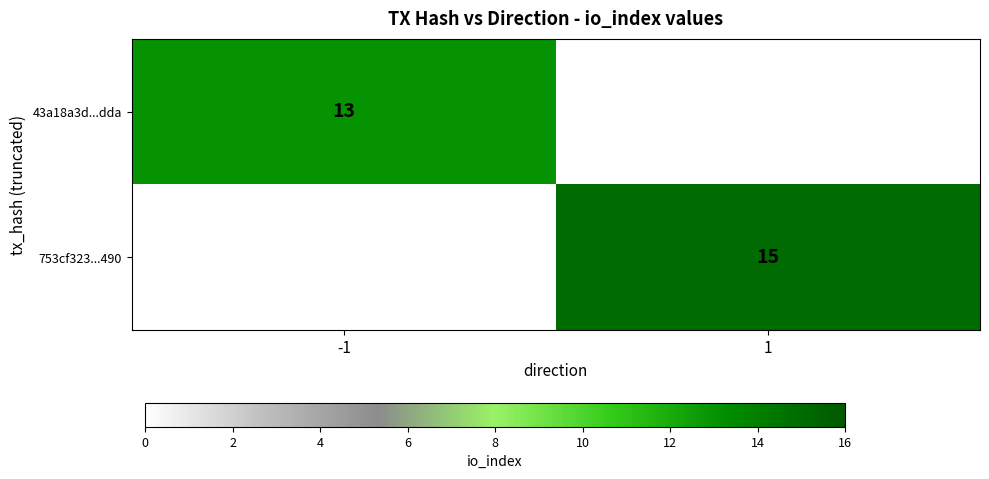

The 753cf323...490 series shows 15 at 1. True or false?

True